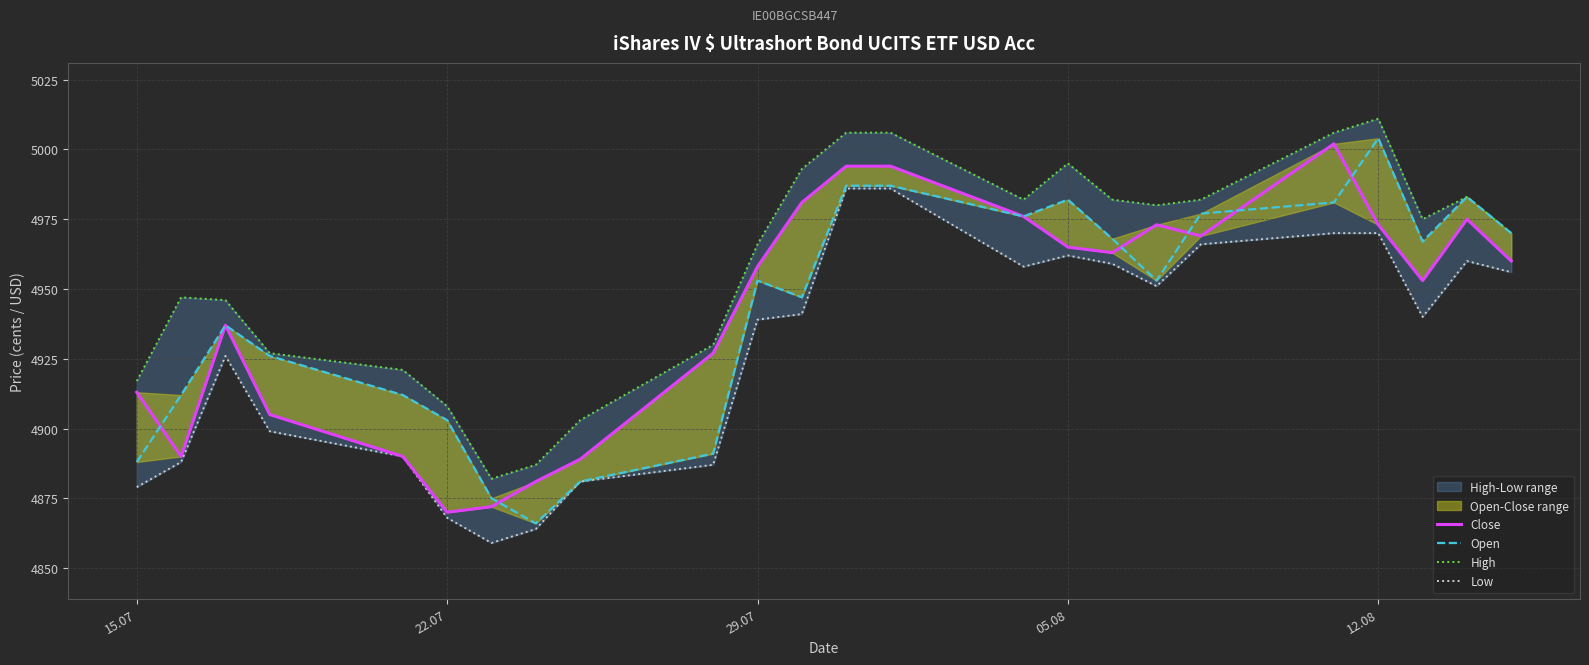

What is the greatest value displayed?

5011